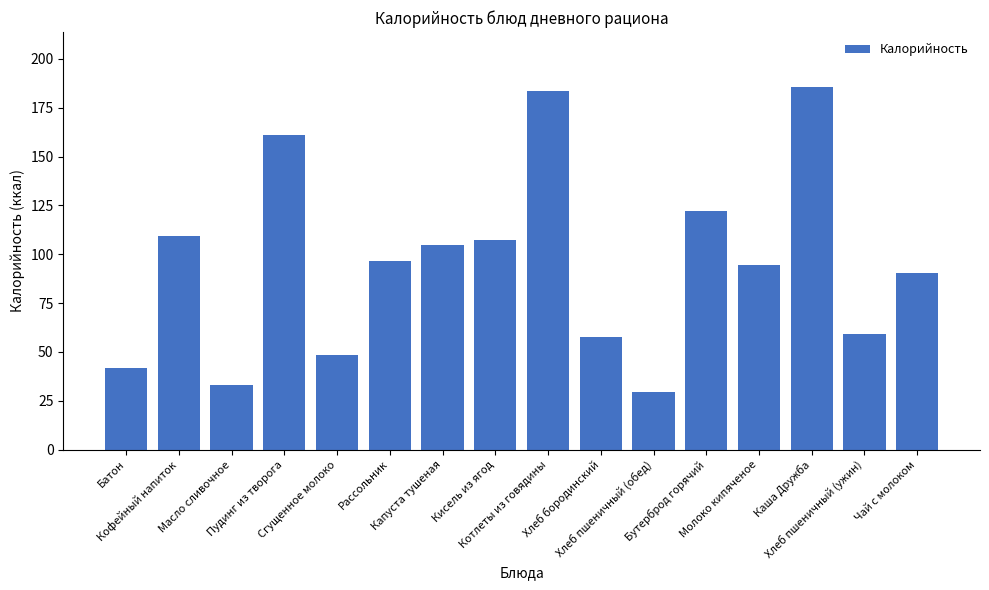

Is it true that the value at Каша Дружба is 185.9?

True